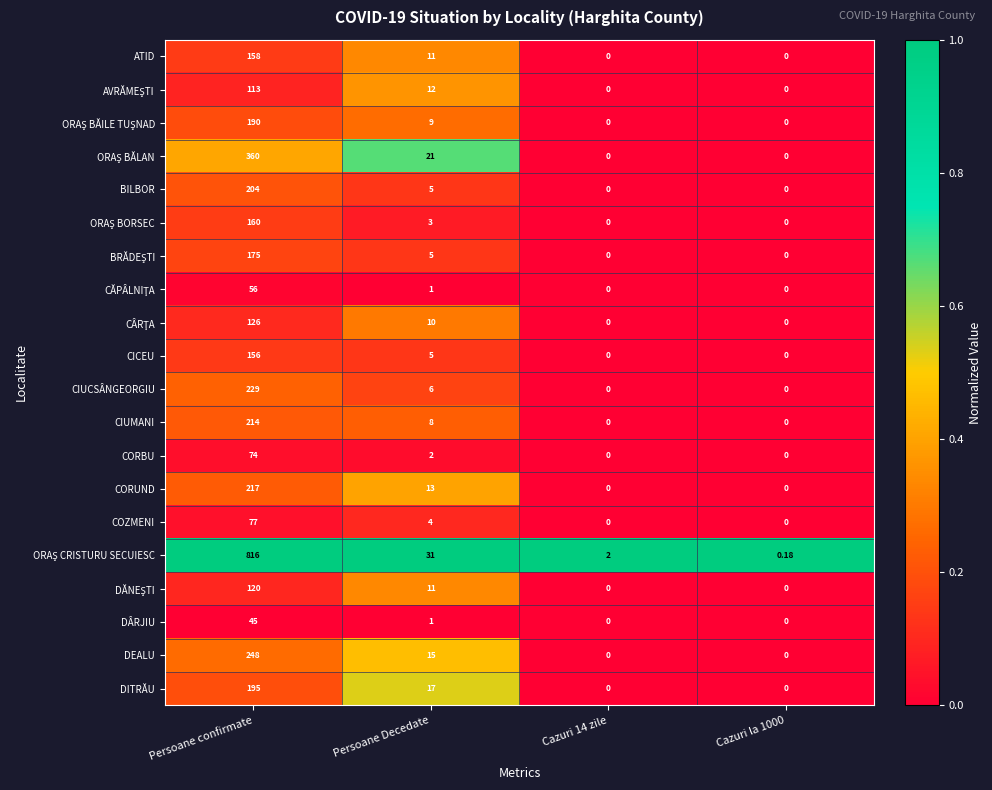

Where does the BILBOR series first go above 5?

Persoane confirmate